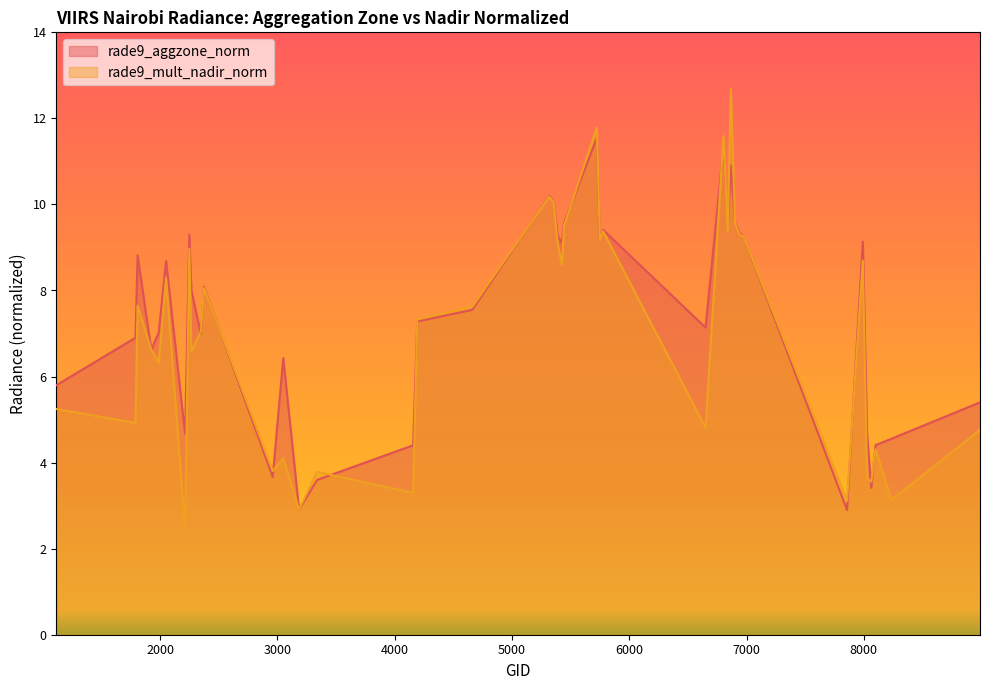

Where is rade9_mult_nadir_norm nearest to the value 7?

2348